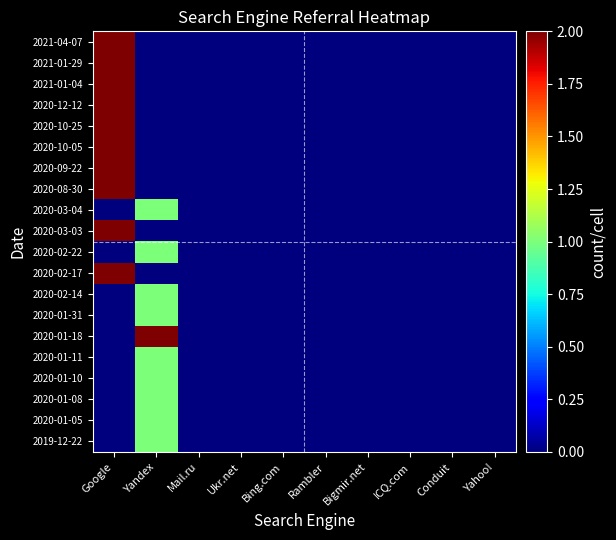

Reading left to right, transcribe all the data shown in this chart.

2021-04-07: Google=8	Yandex=0	Mail.ru=0	Ukr.net=0	Bing.com=0	Rambler=0	Bigmir.net=0	ICQ.com=0	Conduit=0	Yahoo!=0
2021-01-29: Google=8	Yandex=0	Mail.ru=0	Ukr.net=0	Bing.com=0	Rambler=0	Bigmir.net=0	ICQ.com=0	Conduit=0	Yahoo!=0
2021-01-04: Google=8	Yandex=0	Mail.ru=0	Ukr.net=0	Bing.com=0	Rambler=0	Bigmir.net=0	ICQ.com=0	Conduit=0	Yahoo!=0
2020-12-12: Google=8	Yandex=0	Mail.ru=0	Ukr.net=0	Bing.com=0	Rambler=0	Bigmir.net=0	ICQ.com=0	Conduit=0	Yahoo!=0
2020-10-25: Google=8	Yandex=0	Mail.ru=0	Ukr.net=0	Bing.com=0	Rambler=0	Bigmir.net=0	ICQ.com=0	Conduit=0	Yahoo!=0
2020-10-05: Google=8	Yandex=0	Mail.ru=0	Ukr.net=0	Bing.com=0	Rambler=0	Bigmir.net=0	ICQ.com=0	Conduit=0	Yahoo!=0
2020-09-22: Google=8	Yandex=0	Mail.ru=0	Ukr.net=0	Bing.com=0	Rambler=0	Bigmir.net=0	ICQ.com=0	Conduit=0	Yahoo!=0
2020-08-30: Google=8	Yandex=0	Mail.ru=0	Ukr.net=0	Bing.com=0	Rambler=0	Bigmir.net=0	ICQ.com=0	Conduit=0	Yahoo!=0
2020-03-04: Google=0	Yandex=1	Mail.ru=0	Ukr.net=0	Bing.com=0	Rambler=0	Bigmir.net=0	ICQ.com=0	Conduit=0	Yahoo!=0
2020-03-03: Google=8	Yandex=0	Mail.ru=0	Ukr.net=0	Bing.com=0	Rambler=0	Bigmir.net=0	ICQ.com=0	Conduit=0	Yahoo!=0
2020-02-22: Google=0	Yandex=1	Mail.ru=0	Ukr.net=0	Bing.com=0	Rambler=0	Bigmir.net=0	ICQ.com=0	Conduit=0	Yahoo!=0
2020-02-17: Google=8	Yandex=0	Mail.ru=0	Ukr.net=0	Bing.com=0	Rambler=0	Bigmir.net=0	ICQ.com=0	Conduit=0	Yahoo!=0
2020-02-14: Google=0	Yandex=1	Mail.ru=0	Ukr.net=0	Bing.com=0	Rambler=0	Bigmir.net=0	ICQ.com=0	Conduit=0	Yahoo!=0
2020-01-31: Google=0	Yandex=1	Mail.ru=0	Ukr.net=0	Bing.com=0	Rambler=0	Bigmir.net=0	ICQ.com=0	Conduit=0	Yahoo!=0
2020-01-18: Google=0	Yandex=2	Mail.ru=0	Ukr.net=0	Bing.com=0	Rambler=0	Bigmir.net=0	ICQ.com=0	Conduit=0	Yahoo!=0
2020-01-11: Google=0	Yandex=1	Mail.ru=0	Ukr.net=0	Bing.com=0	Rambler=0	Bigmir.net=0	ICQ.com=0	Conduit=0	Yahoo!=0
2020-01-10: Google=0	Yandex=1	Mail.ru=0	Ukr.net=0	Bing.com=0	Rambler=0	Bigmir.net=0	ICQ.com=0	Conduit=0	Yahoo!=0
2020-01-08: Google=0	Yandex=1	Mail.ru=0	Ukr.net=0	Bing.com=0	Rambler=0	Bigmir.net=0	ICQ.com=0	Conduit=0	Yahoo!=0
2020-01-05: Google=0	Yandex=1	Mail.ru=0	Ukr.net=0	Bing.com=0	Rambler=0	Bigmir.net=0	ICQ.com=0	Conduit=0	Yahoo!=0
2019-12-22: Google=0	Yandex=1	Mail.ru=0	Ukr.net=0	Bing.com=0	Rambler=0	Bigmir.net=0	ICQ.com=0	Conduit=0	Yahoo!=0